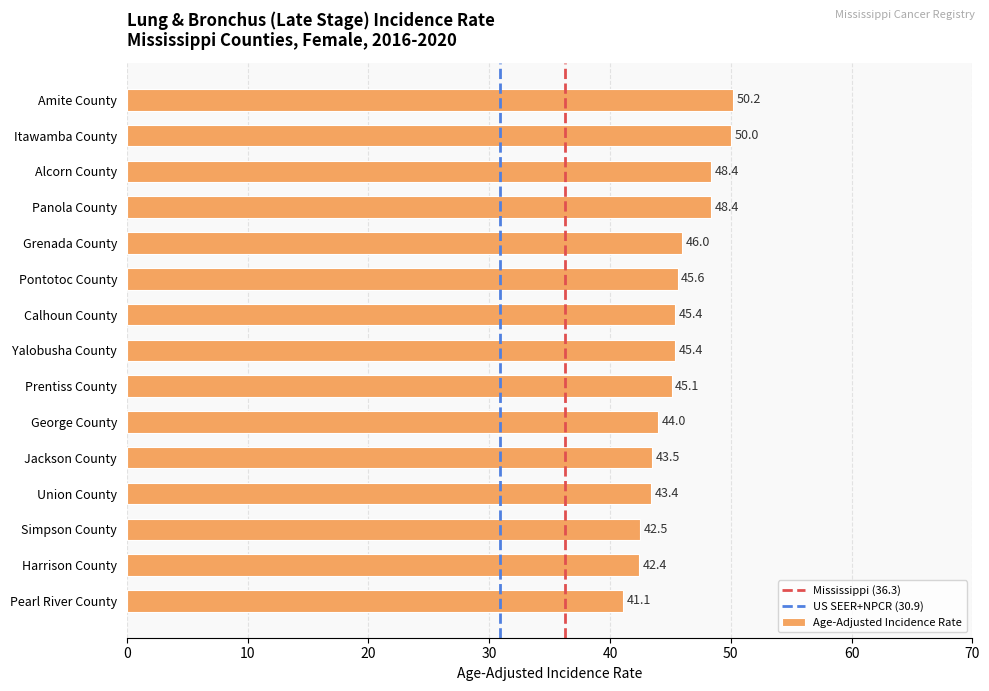

What is the difference between the maximum and second lowest values?

7.8